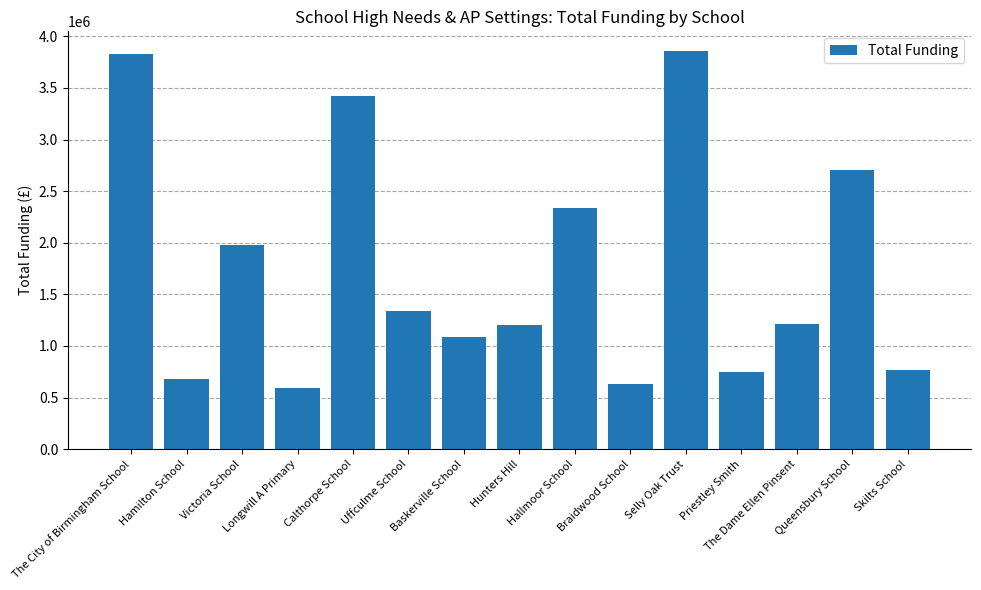

Are the bars grouped side by side (vs. stacked)?

No